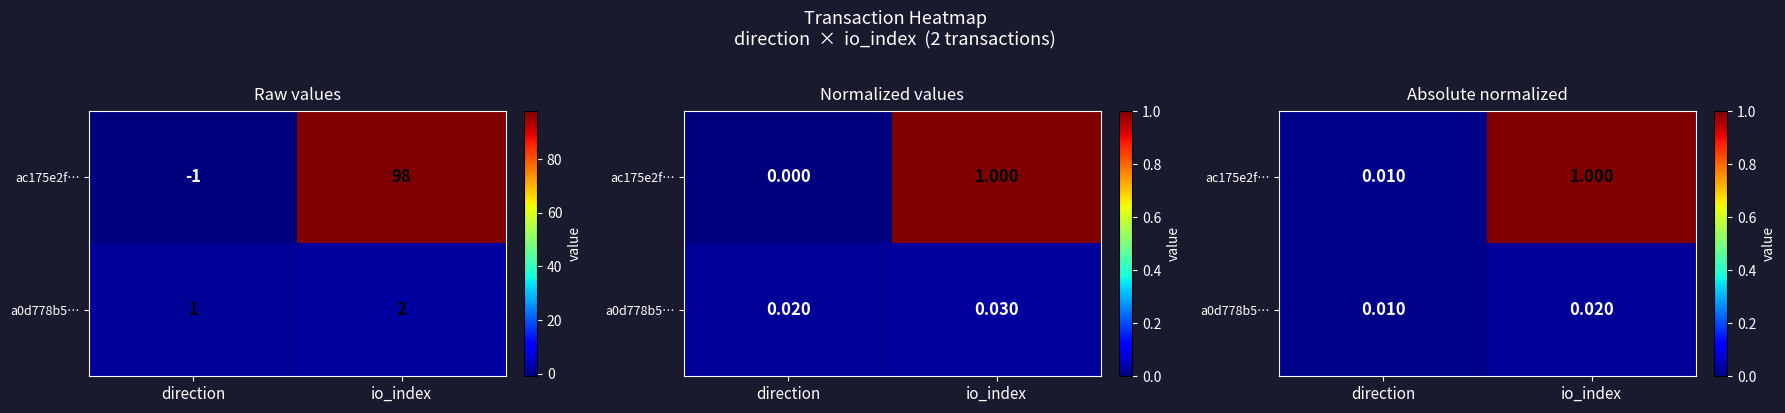

Rank the series by their average value, from highest to lowest.

ac175e2f…, a0d778b5…